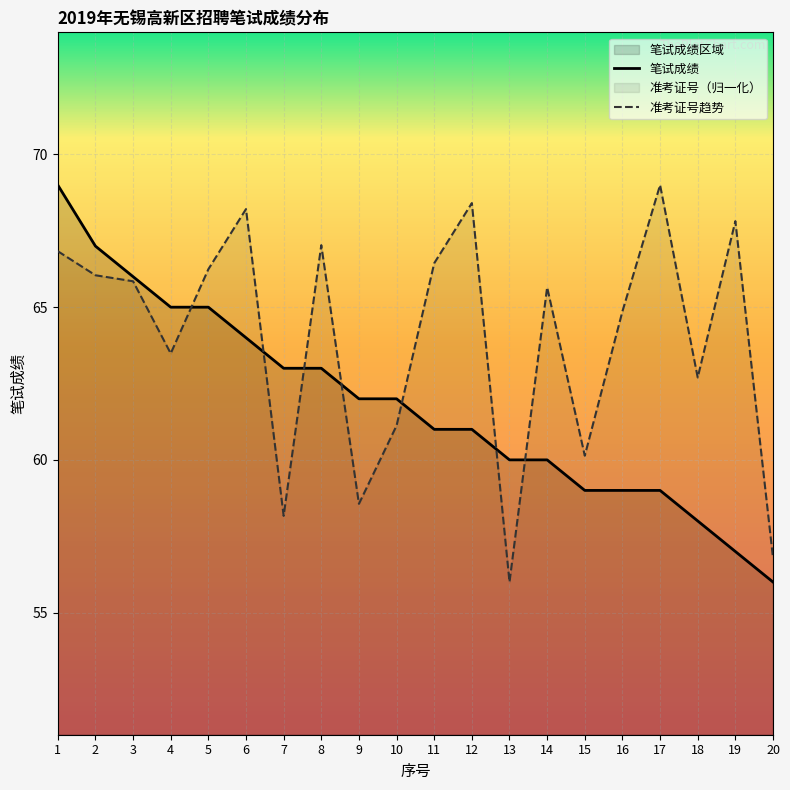

Where do 笔试成绩 and 准考证号 first cross each other?

4 and 5